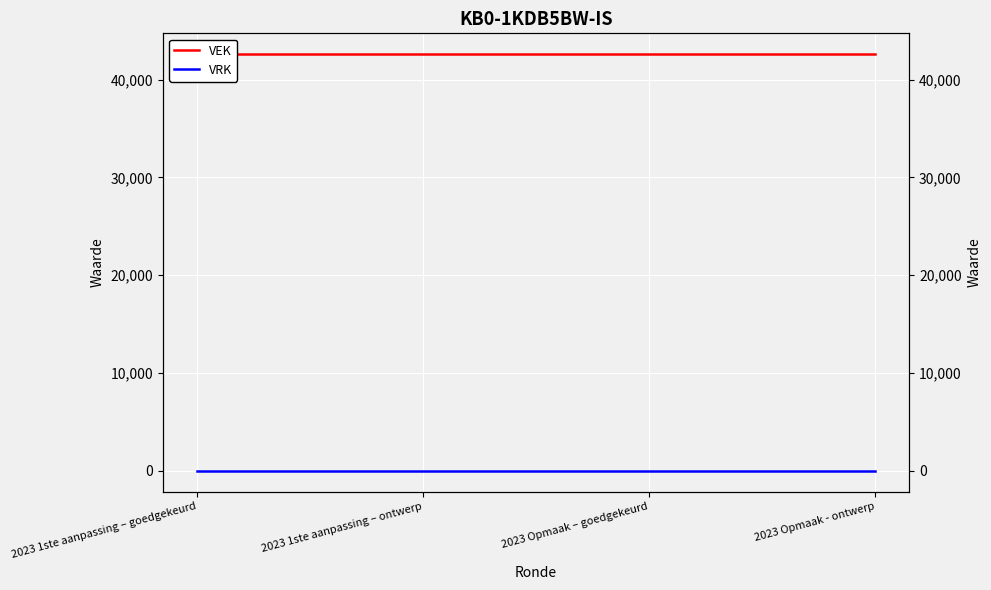

How many lines are shown in the chart?

2